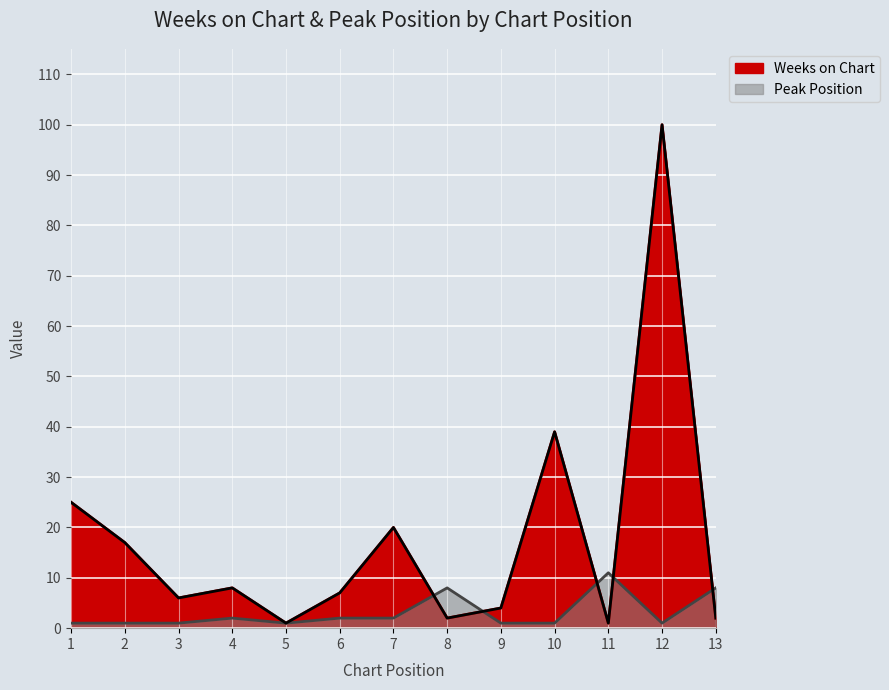

Rank the series by their maximum value, from lowest to highest.

Peak Position, Weeks on Chart